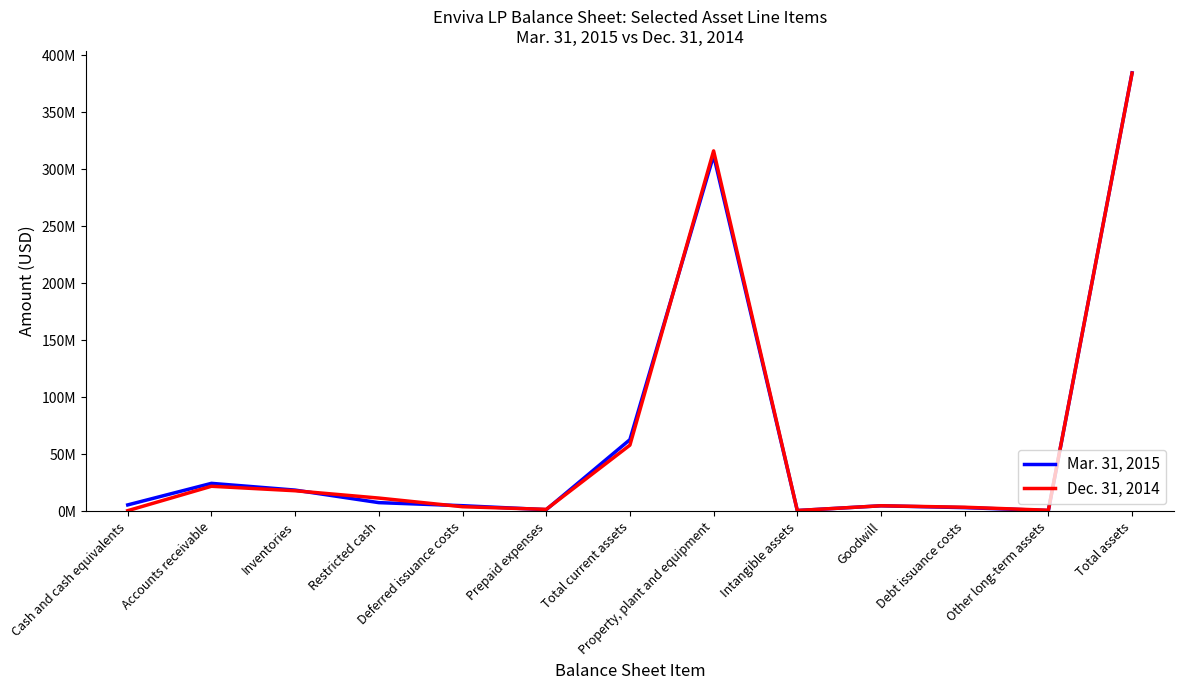

Reading left to right, what are all the values shown in this chart?

Mar. 31, 2015: Cash and cash equivalents=5646000	Accounts receivable=24560000	Inventories=18633000	Restricted cash=7640000	Deferred issuance costs=4952000	Prepaid expenses=1470000	Total current assets=62901000	Property, plant and equipment=312276000	Intangible assets=695000	Goodwill=4879000	Debt issuance costs=3247000	Other long-term assets=715000	Total assets=384713000
Dec. 31, 2014: Cash and cash equivalents=592000	Accounts receivable=21998000	Inventories=18064000	Restricted cash=11640000	Deferred issuance costs=4052000	Prepaid expenses=1734000	Total current assets=58080000	Property, plant and equipment=316259000	Intangible assets=722000	Goodwill=4879000	Debt issuance costs=3594000	Other long-term assets=955000	Total assets=384489000